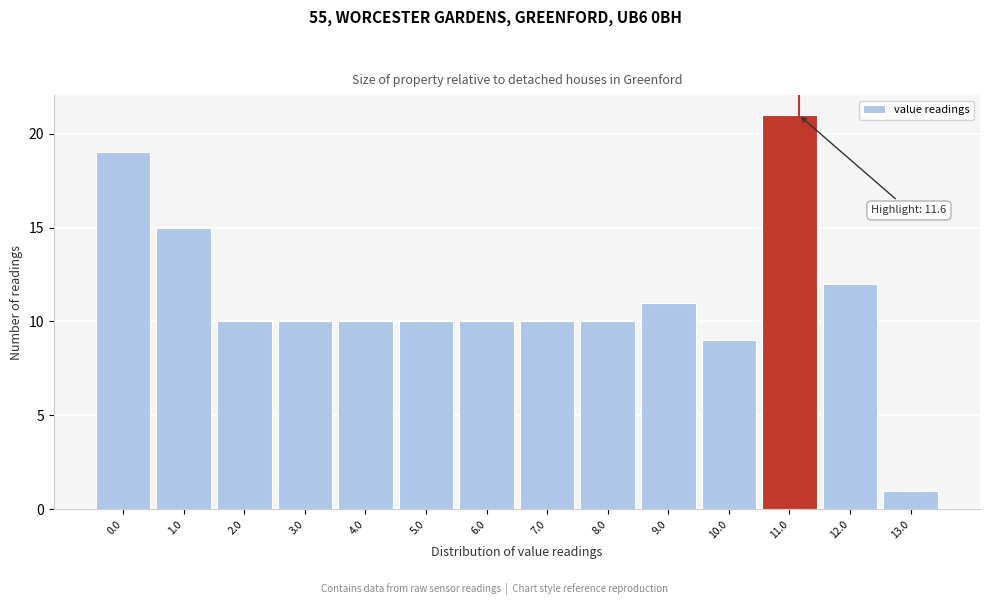

Reading left to right, transcribe all the data shown in this chart.

19	15	10	10	10	10	10	10	10	11	9	21	12	1